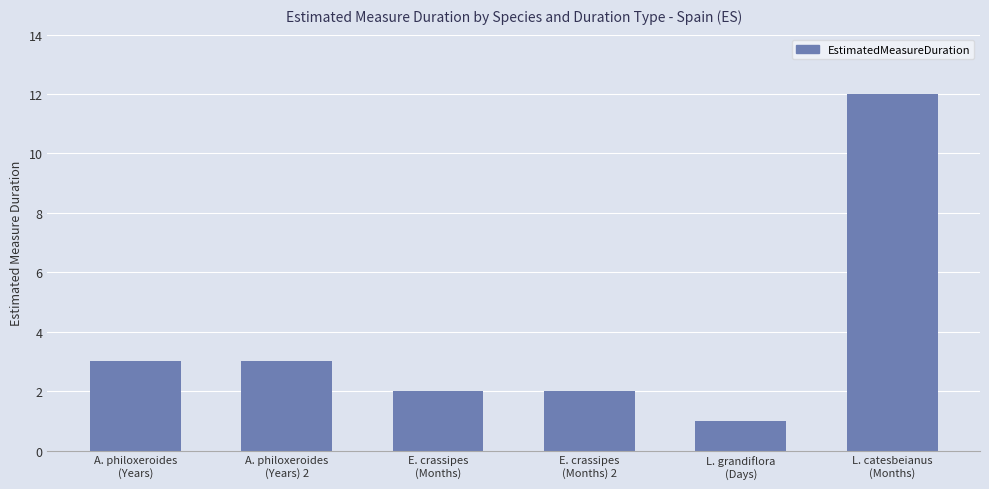

What is the ratio of the value at E. crassipes
(Months) to the value at A. philoxeroides
(Years)?

0.7